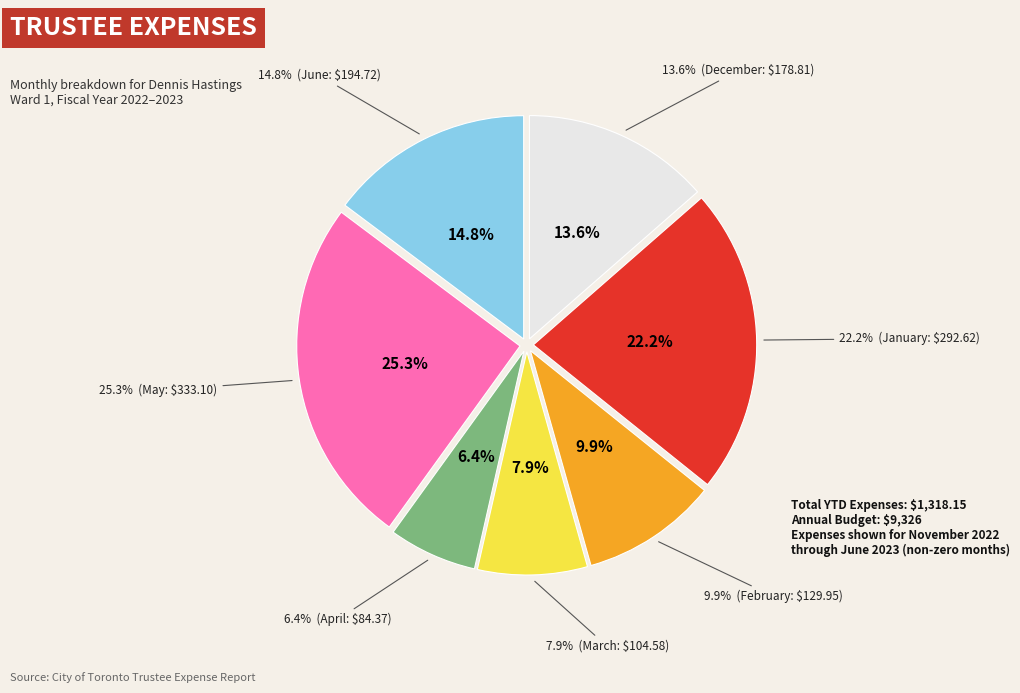

To the nearest percent, what is the combined percentage of February and April?

16%